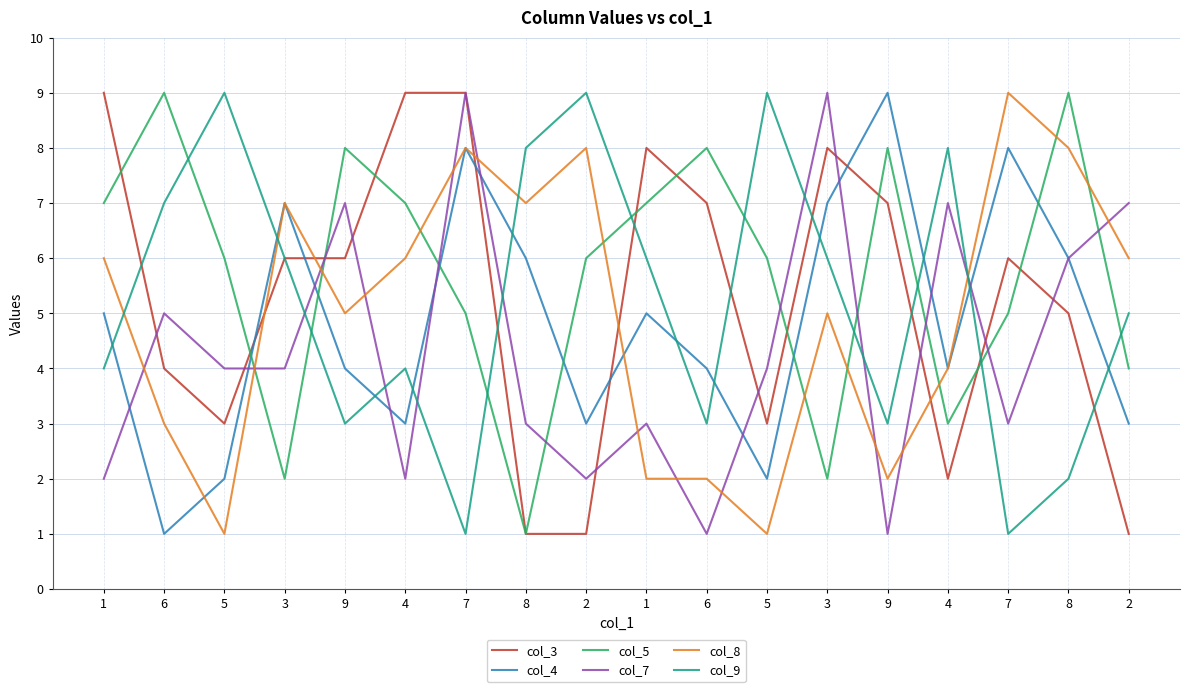

Rank the series by their maximum value, from lowest to highest.

col_3, col_4, col_5, col_7, col_8, col_9